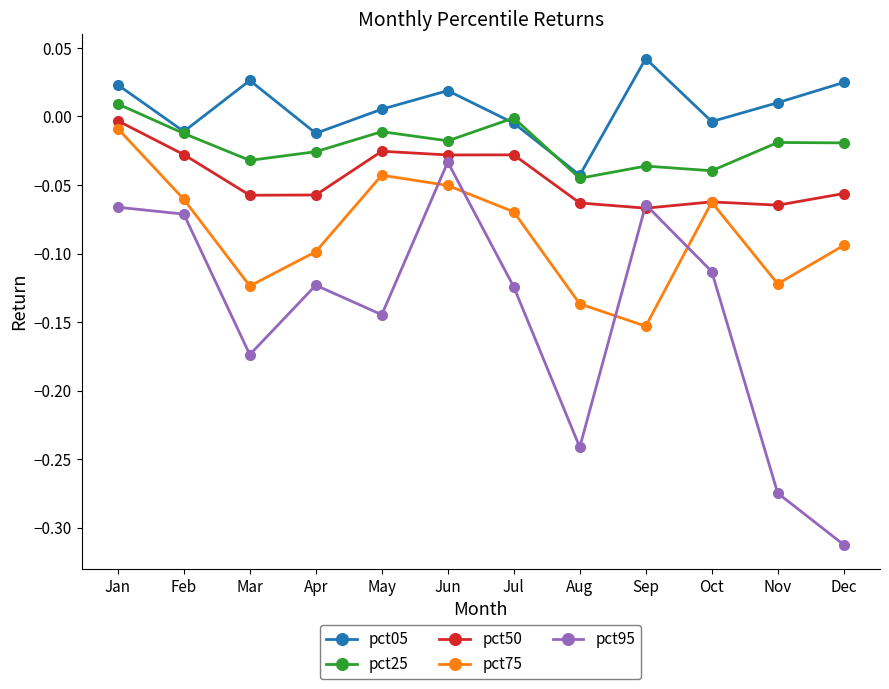

True or false: pct50 and pct05 cross at least once.

False